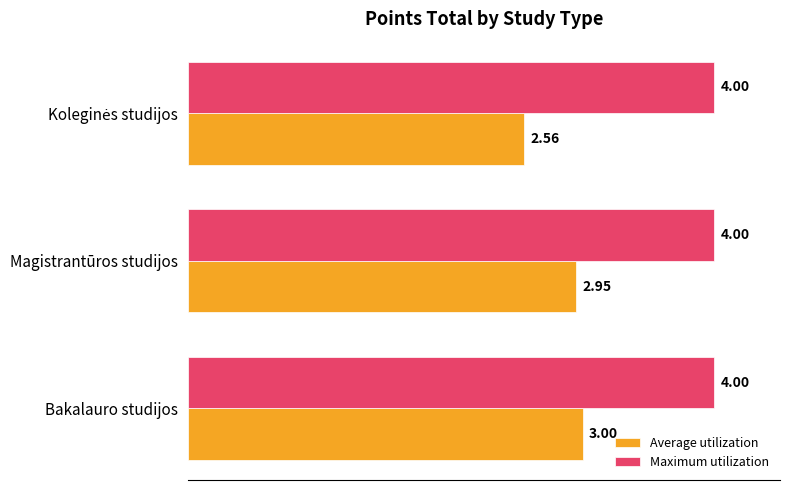

Rank the series by their average value, from lowest to highest.

Average utilization, Maximum utilization